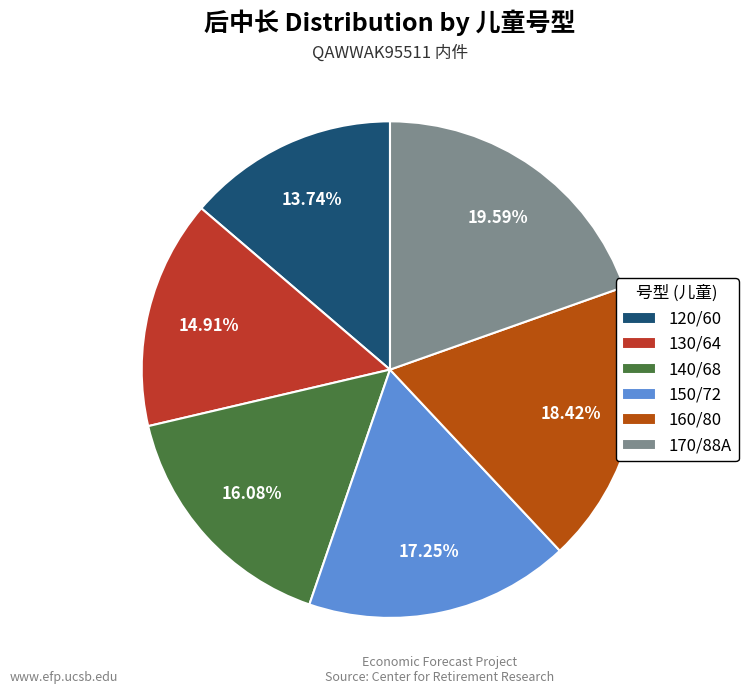

True or false: 140/68 accounts for 4% of the total.

False